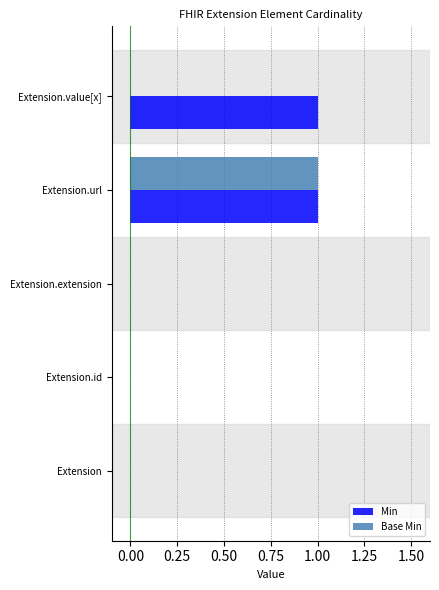

The value of Min at Extension is 0. True or false?

True